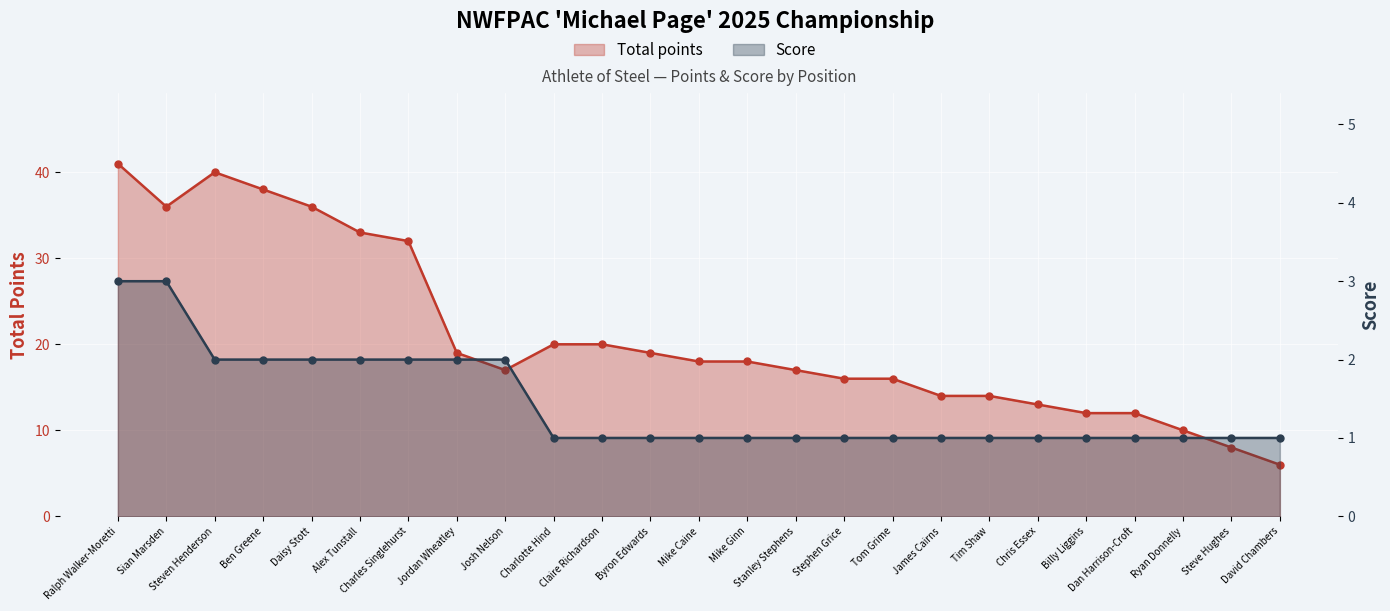

What are all the series names shown in the legend?

Total points, Score